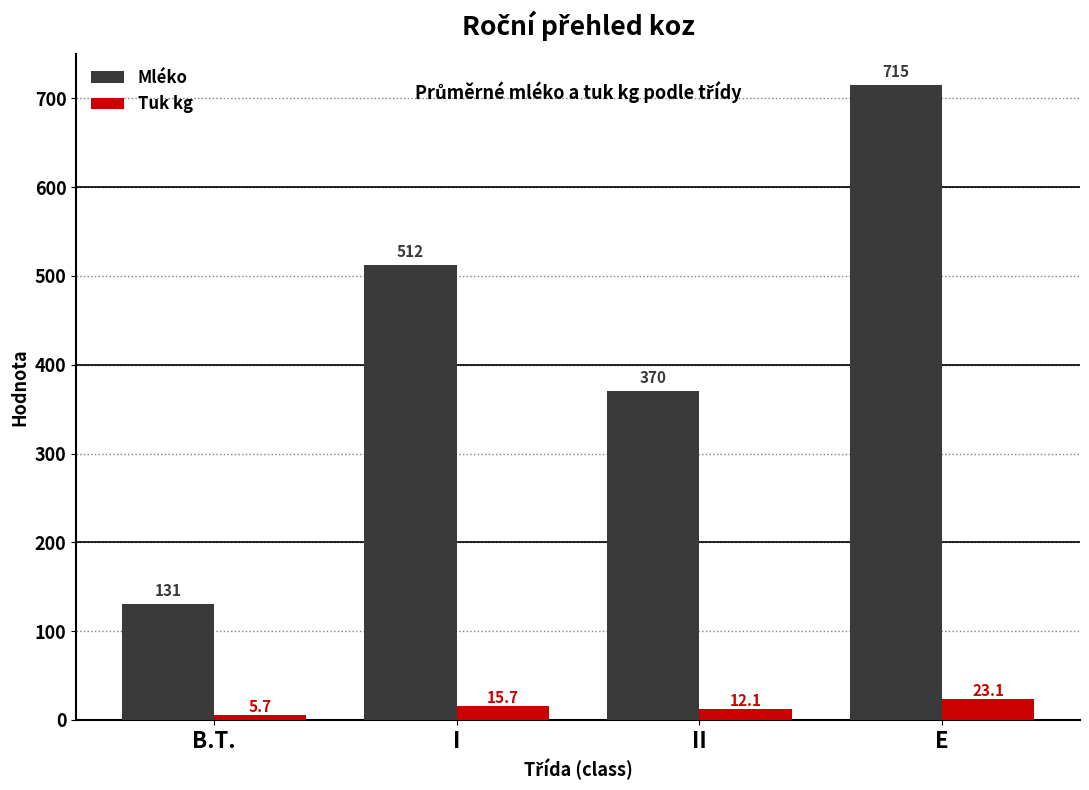

At II, list the series in order from largest to smallest.

Mléko, Tuk kg